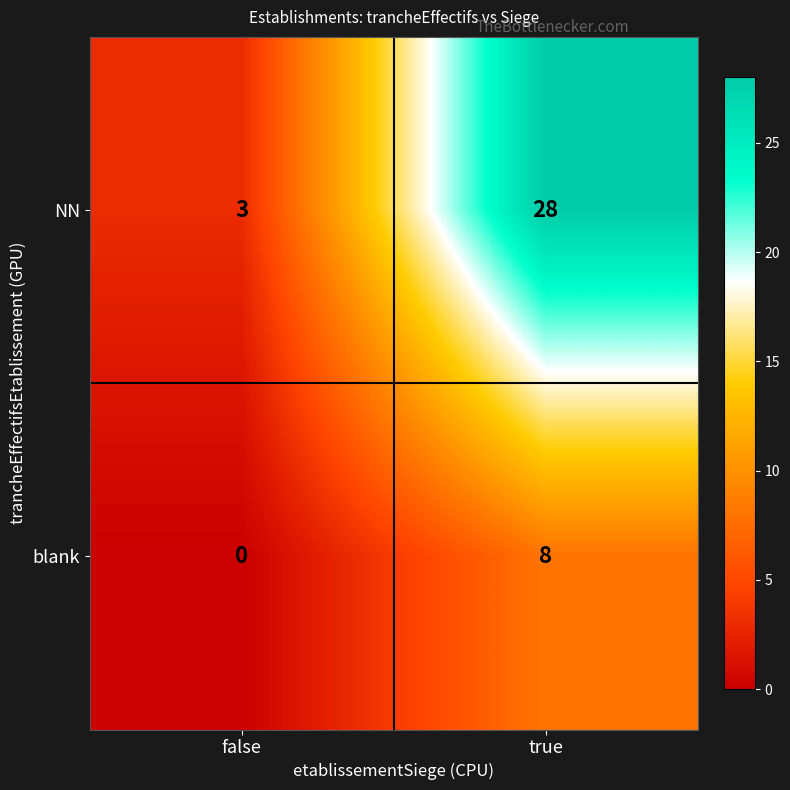

Rank the series at true from lowest to highest value.

blank, NN